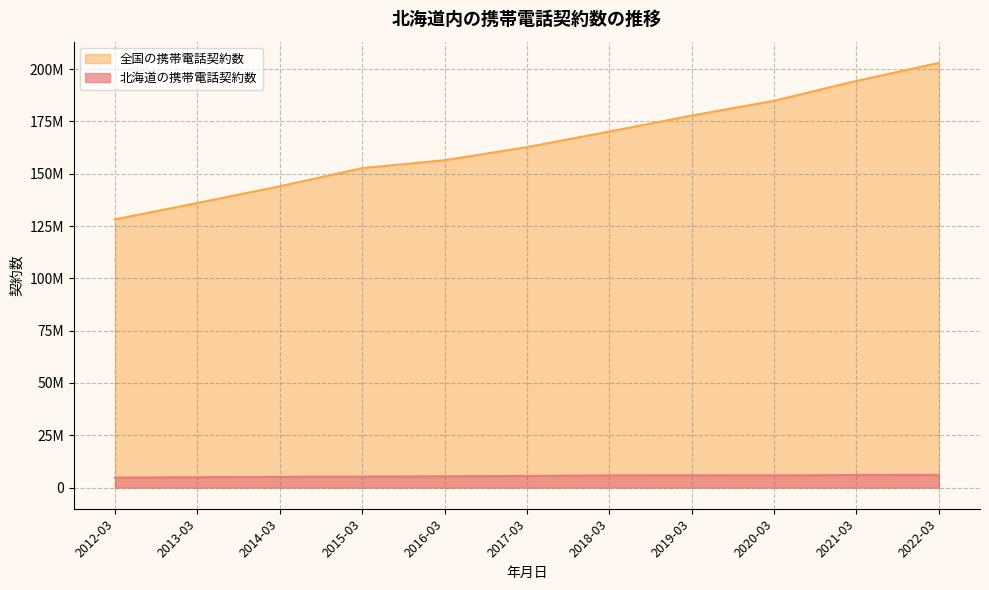

What is the difference between the 全国の携帯電話契約数 values at 2021-03 and 2013-03?

58351795